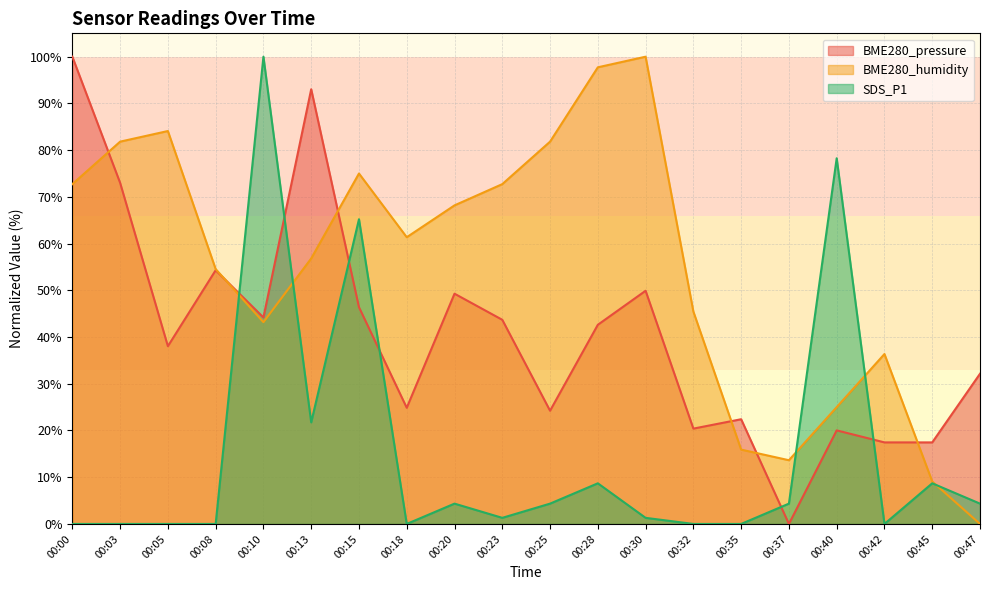

Which category has the highest value in the BME280_humidity series?

00:30